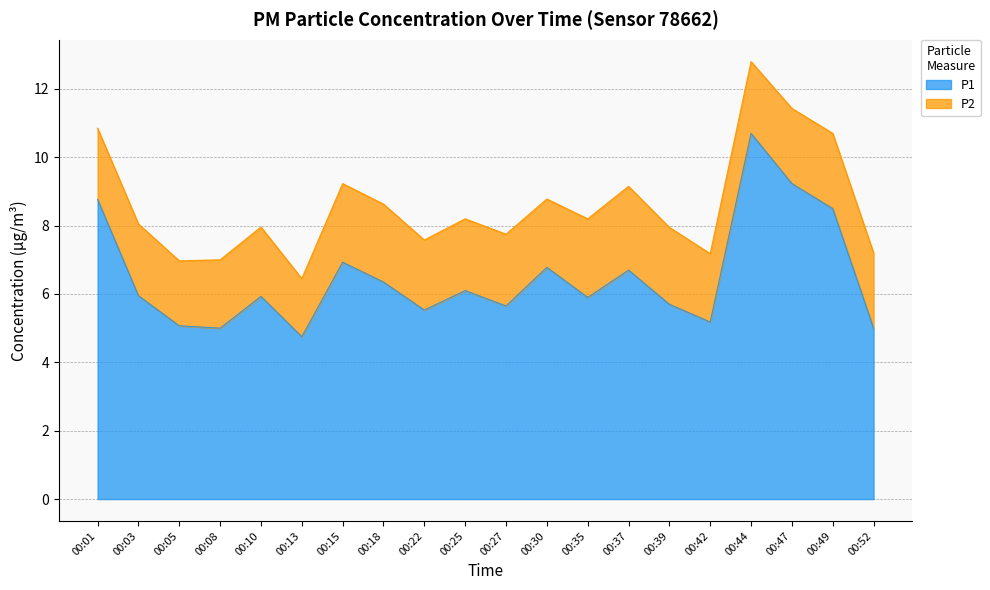

Which category has the highest value across all series?

00:44